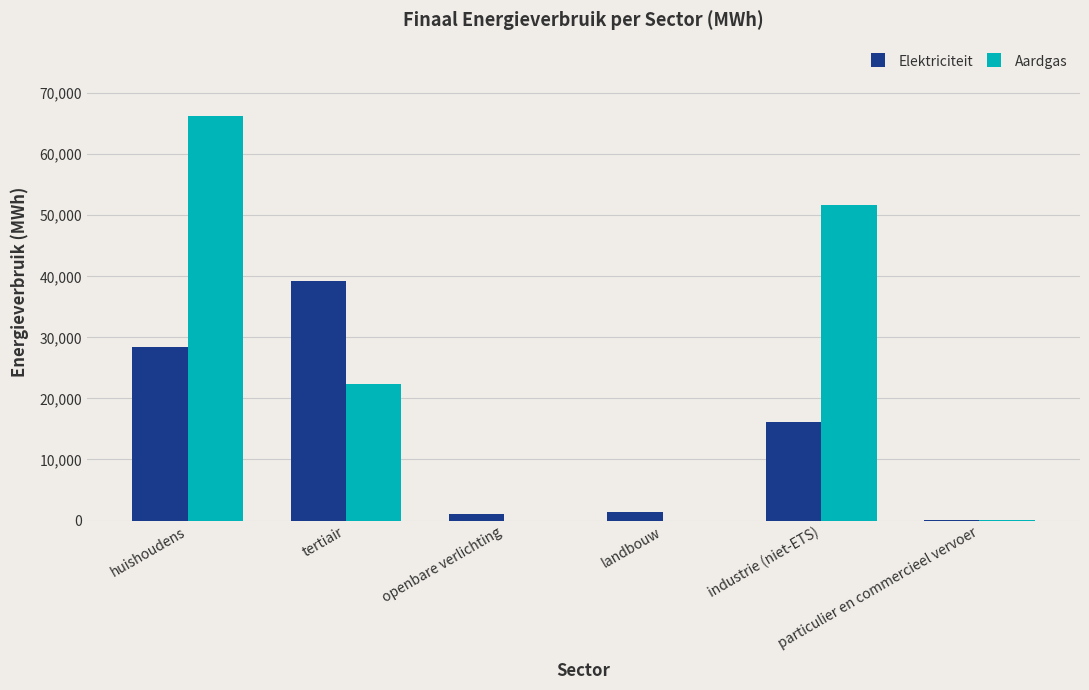

Which series has the largest total across all categories?

Aardgas